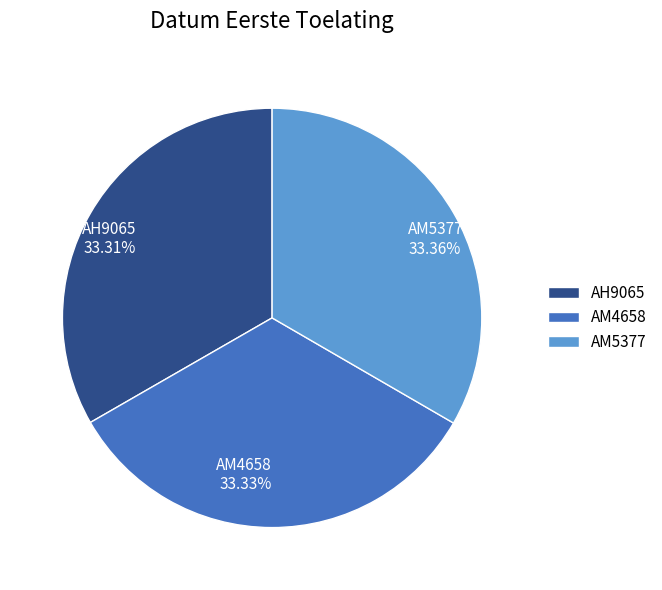

Is there a majority slice in this chart?

No